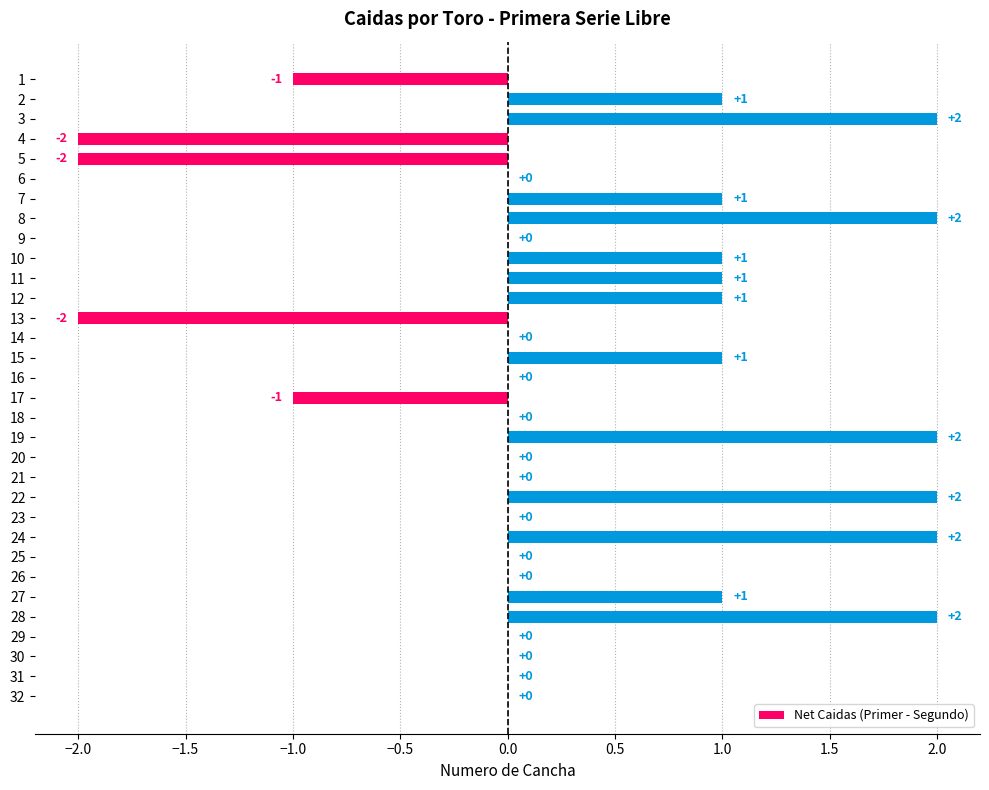

How many values are between 0 and 1?

21